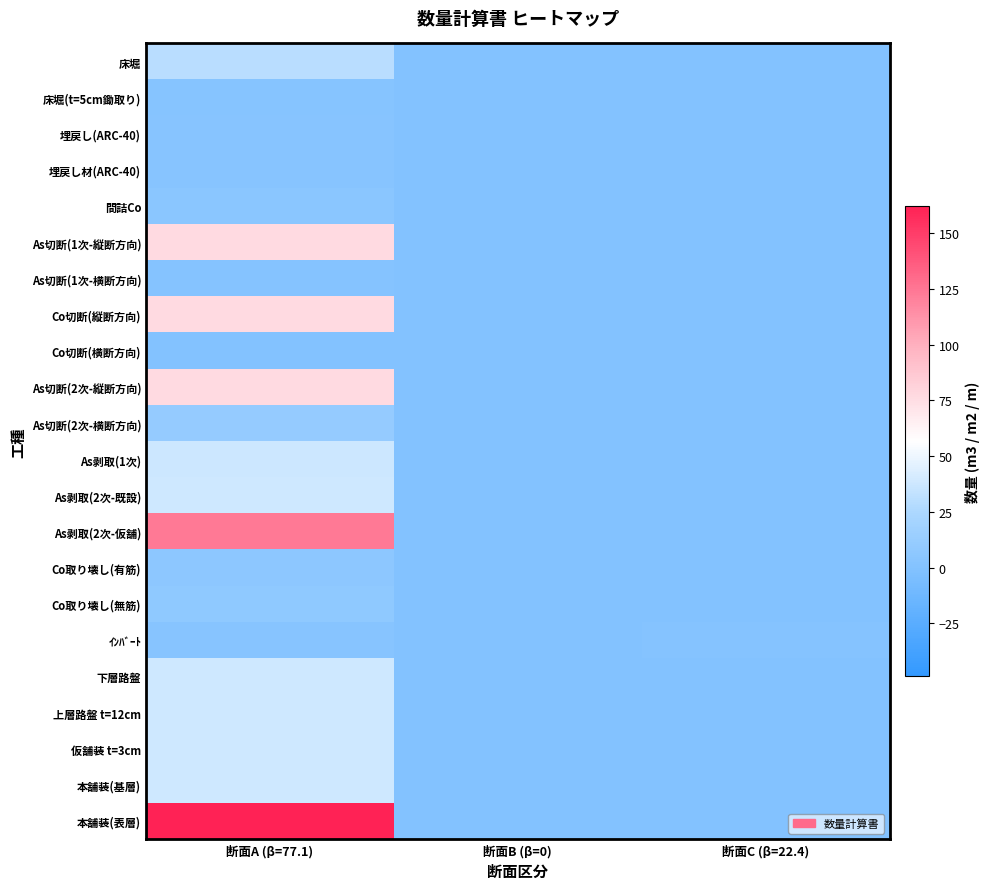

How many series are shown in this chart?

22